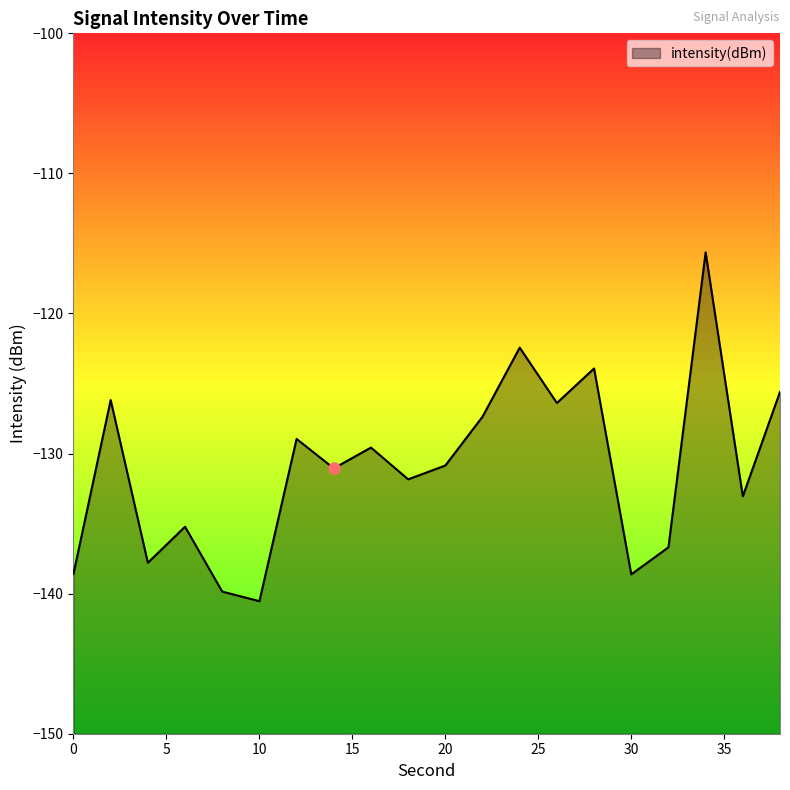

List the labels in order of value, largest first.

34, 24, 28, 38, 2, 26, 22, 12, 16, 20, 14, 18, 36, 6, 32, 4, 0, 30, 8, 10